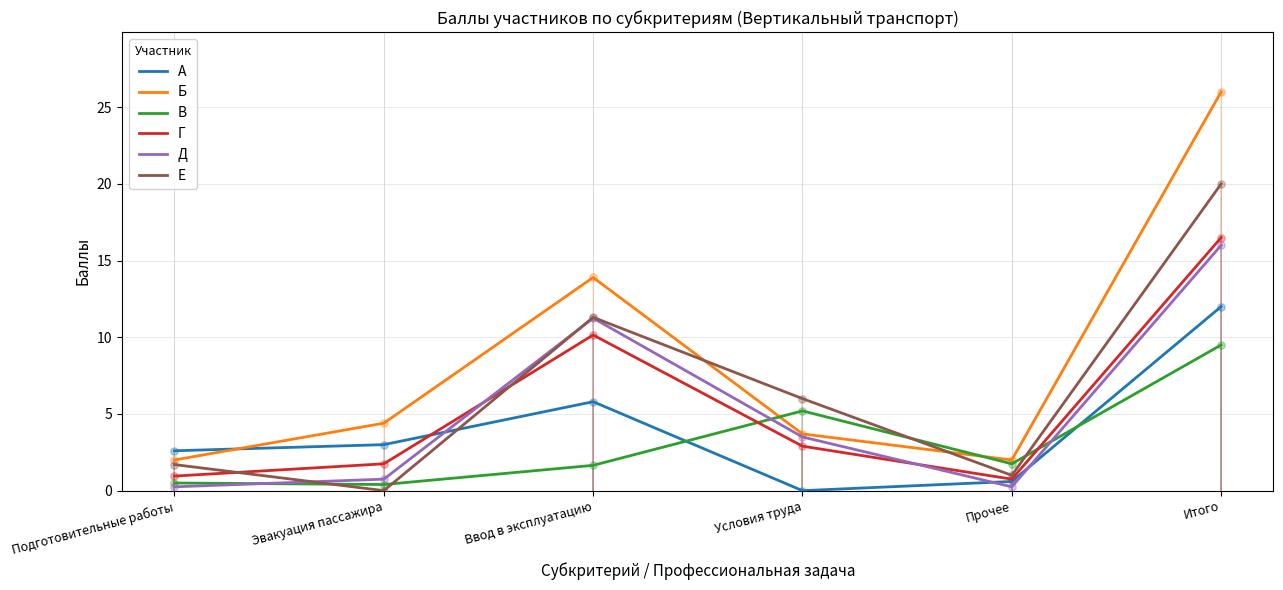

Which series has the largest Y range (max minus min)?

Б